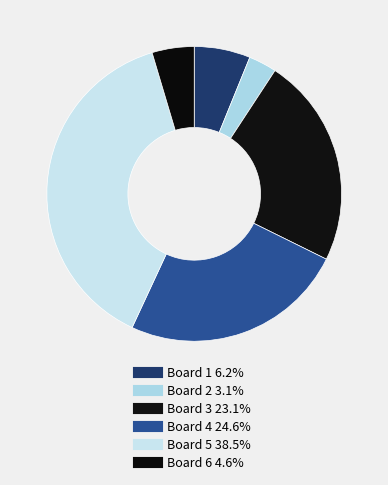

Is Board 6 the majority of the pie?

No